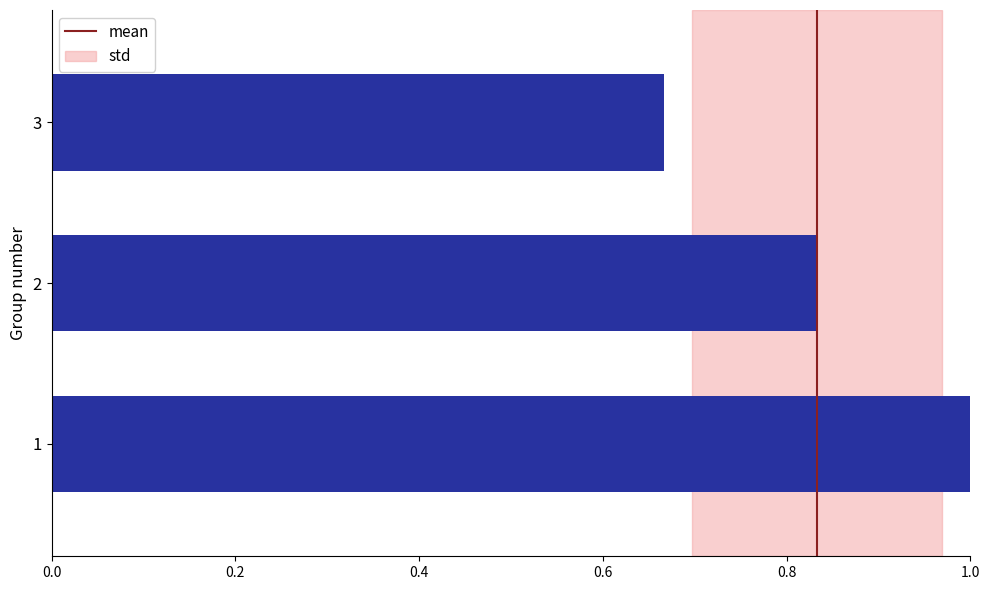

What is the sum of the values at 2 and 3?

1.5